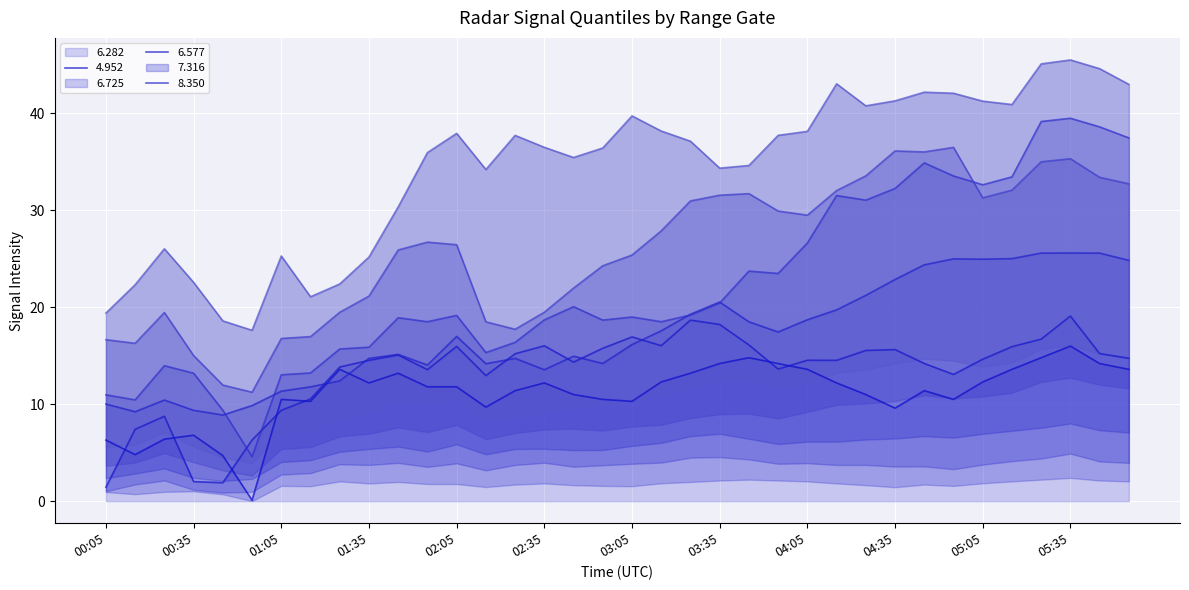

Which has a higher value, 13 or 28?

28